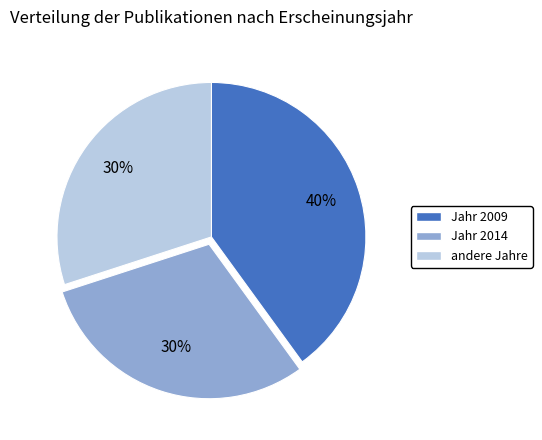

To the nearest percent, what is the average slice percentage?

33%